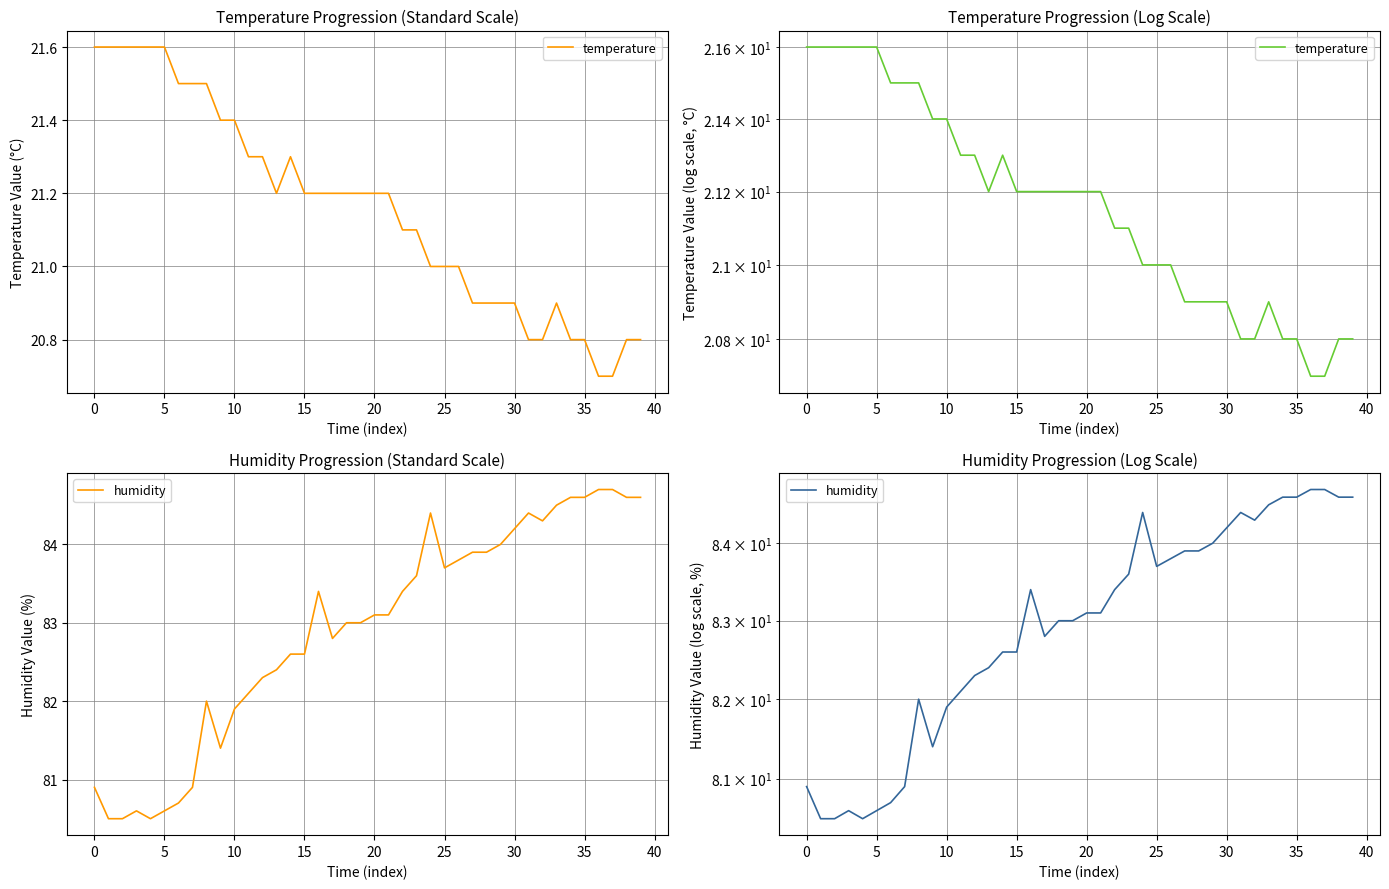

How many interior local valleys does the humidity series have?

5